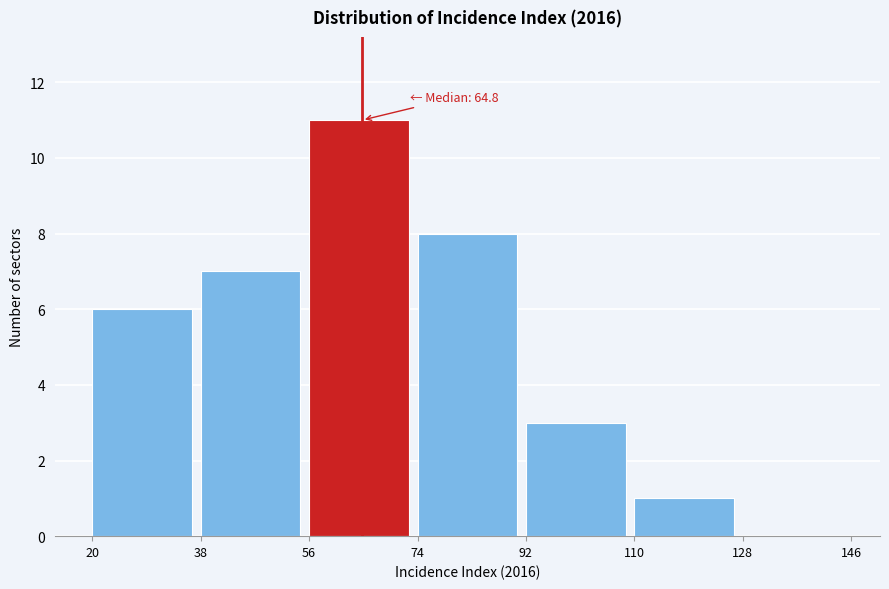

Which range on the x-axis has the tallest bar?

56 to 74